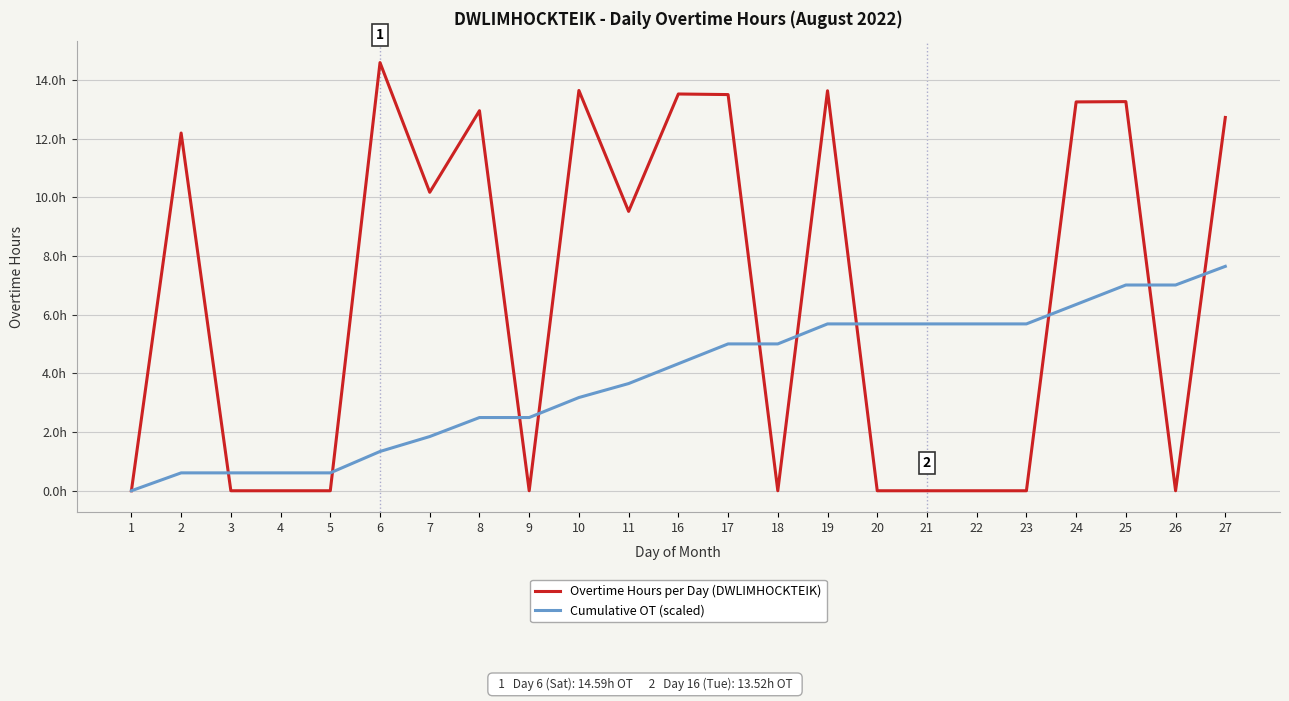

What are all the series names shown in the legend?

Overtime Hours per Day (DWLIMHOCKTEIK), Cumulative OT (scaled)